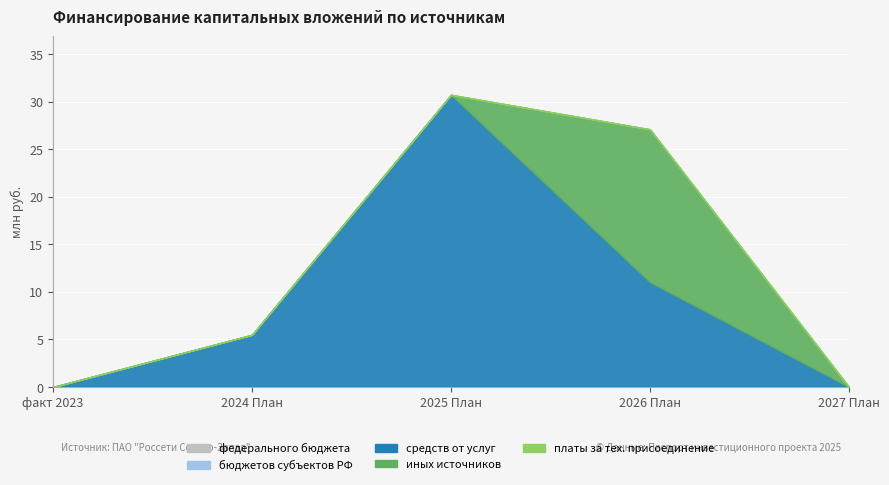

At which label does федерального бюджета reach its minimum?

факт 2023